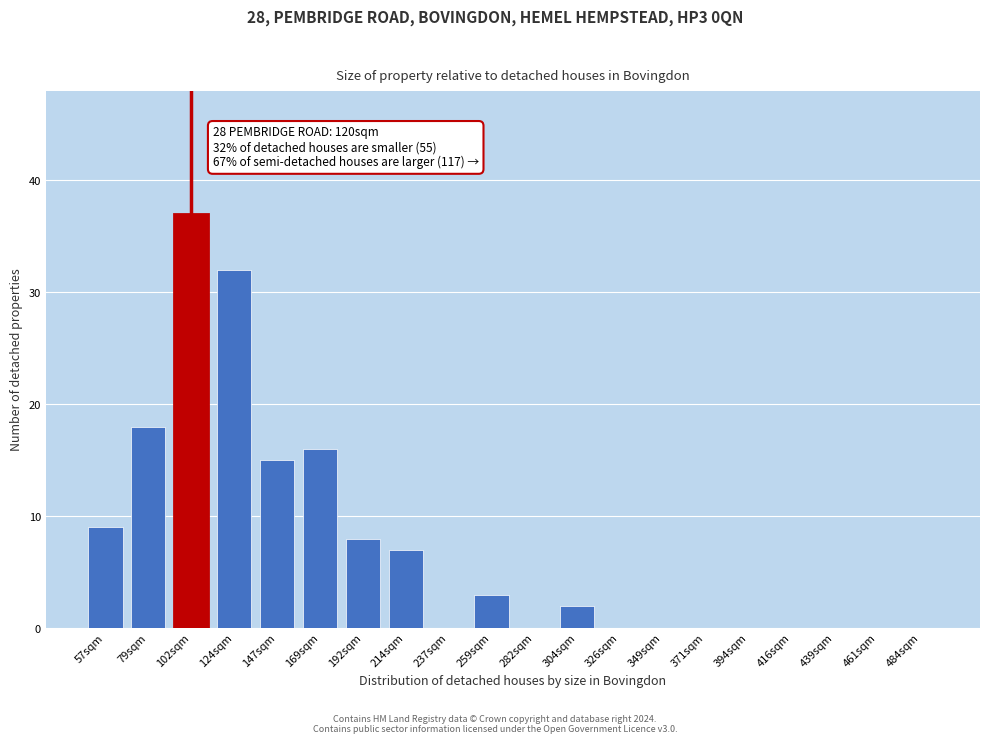

Reading left to right, list all the values displayed in this chart.

57sqm=9	79sqm=18	102sqm=37	124sqm=32	147sqm=15	169sqm=16	192sqm=8	214sqm=7	237sqm=0	259sqm=3	282sqm=0	304sqm=2	326sqm=0	349sqm=0	371sqm=0	394sqm=0	416sqm=0	439sqm=0	461sqm=0	484sqm=0